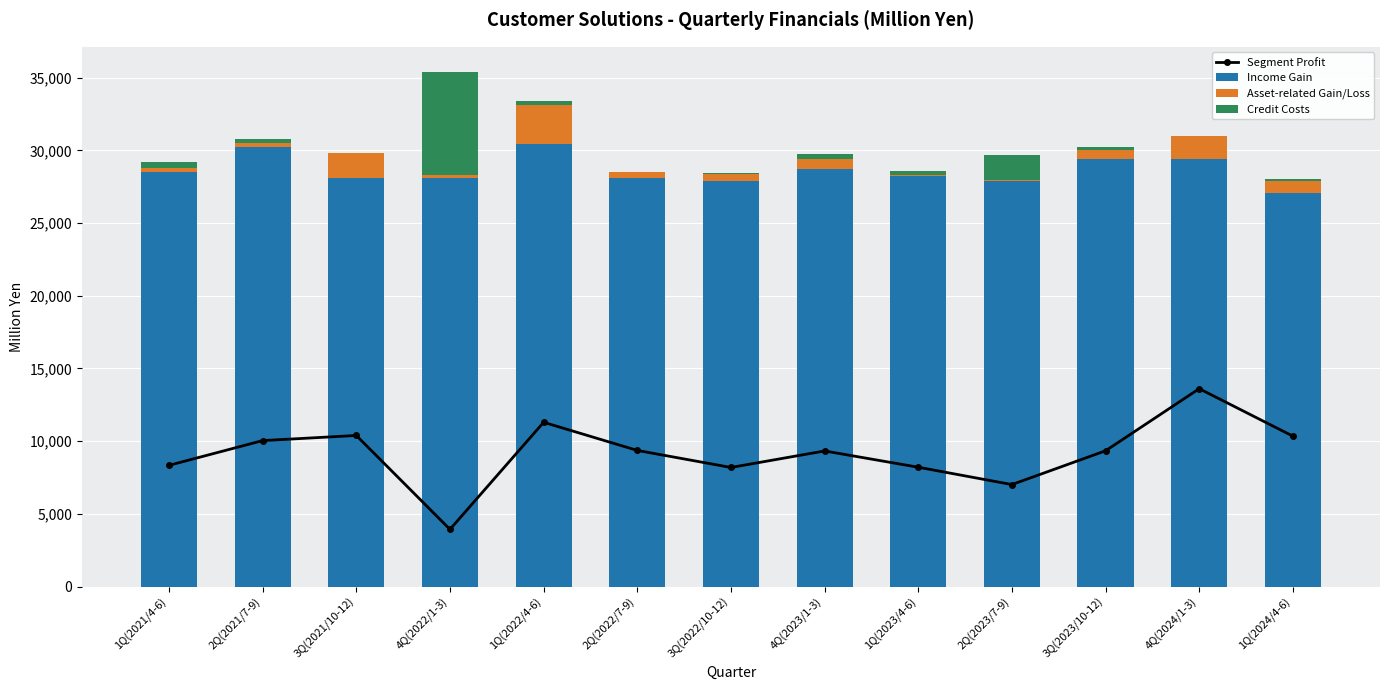

At which label does Credit Costs first exceed 250?

1Q(2021/4-6)